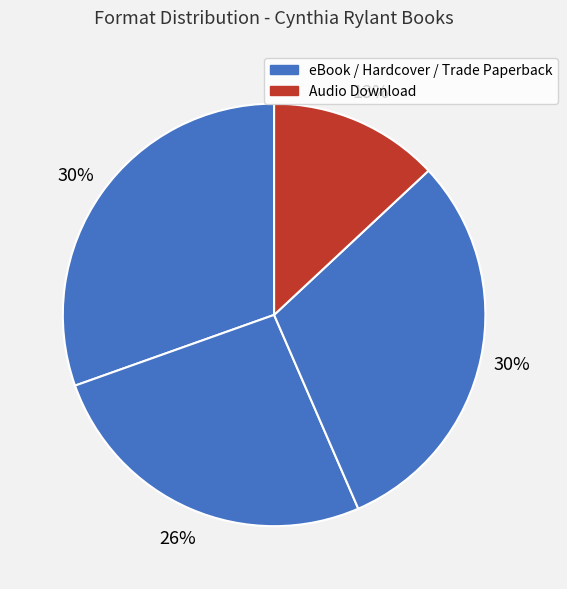

How many slices are in this pie chart?

4